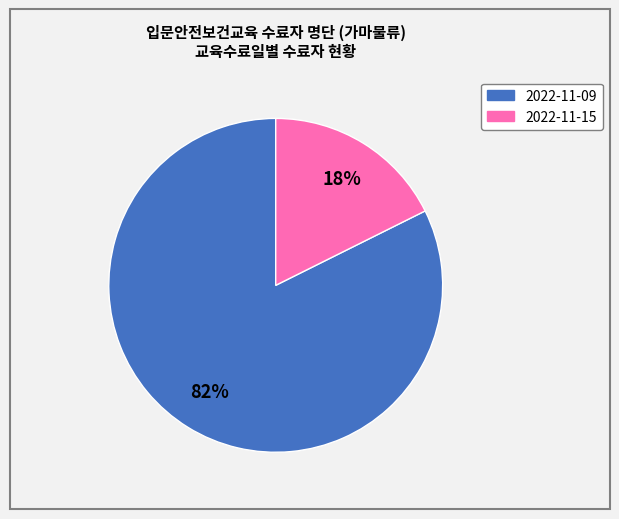

What percentage is the 2022-11-09 slice, to the nearest percent?

82%